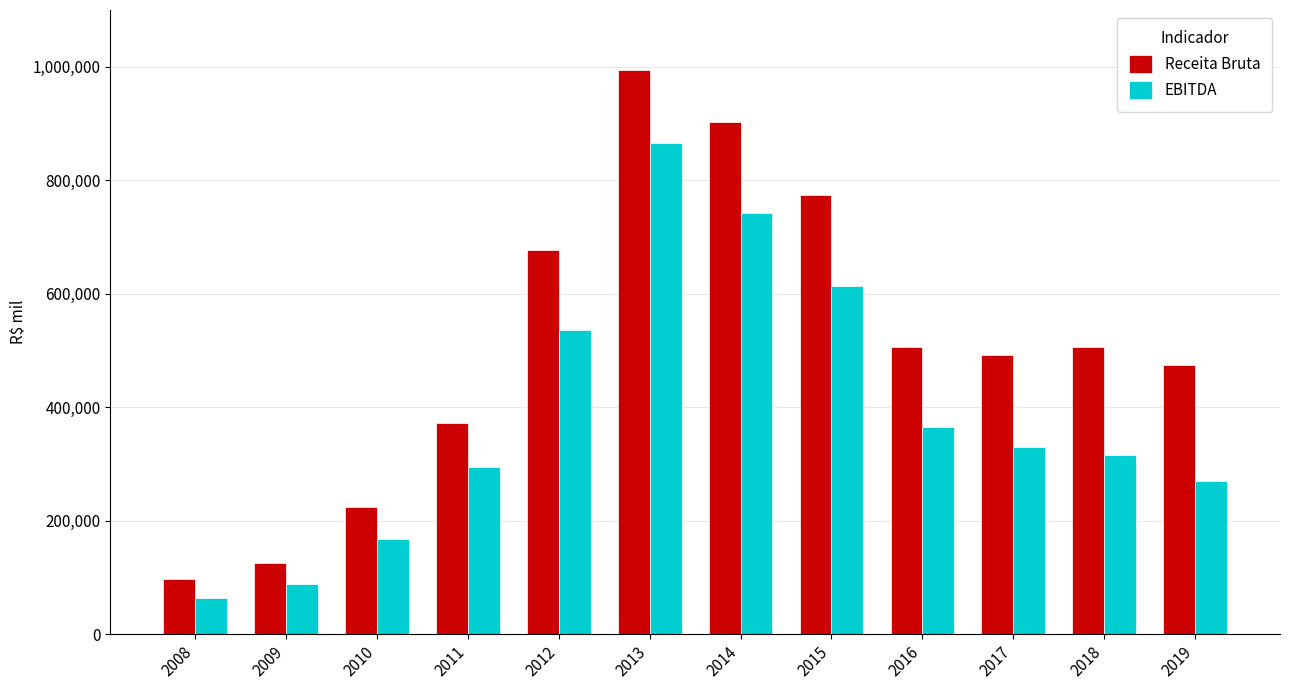

How many Receita Bruta values are between 372575 and 774762?

7